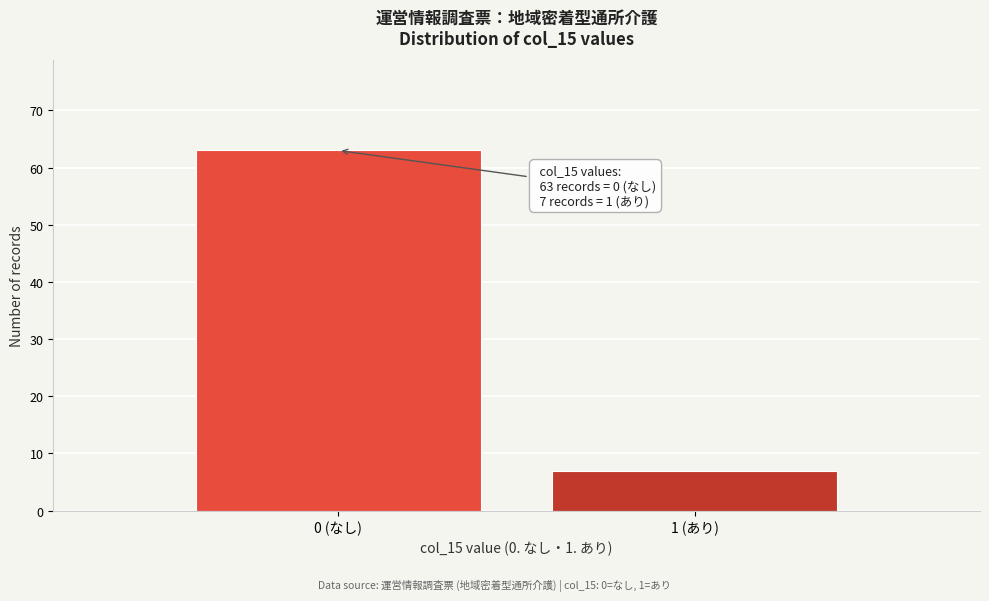

Reading left to right, extract all data points from this chart.

0 (なし)=63	1 (あり)=7